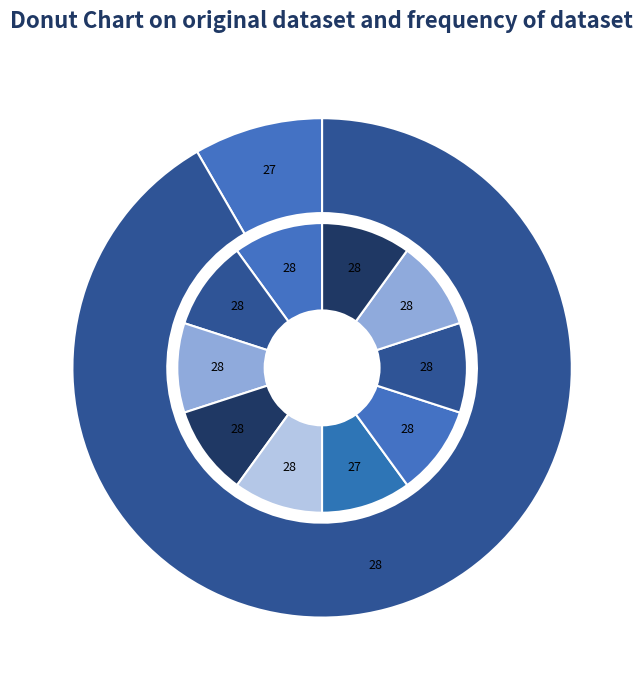

Is there a majority slice in this chart?

No